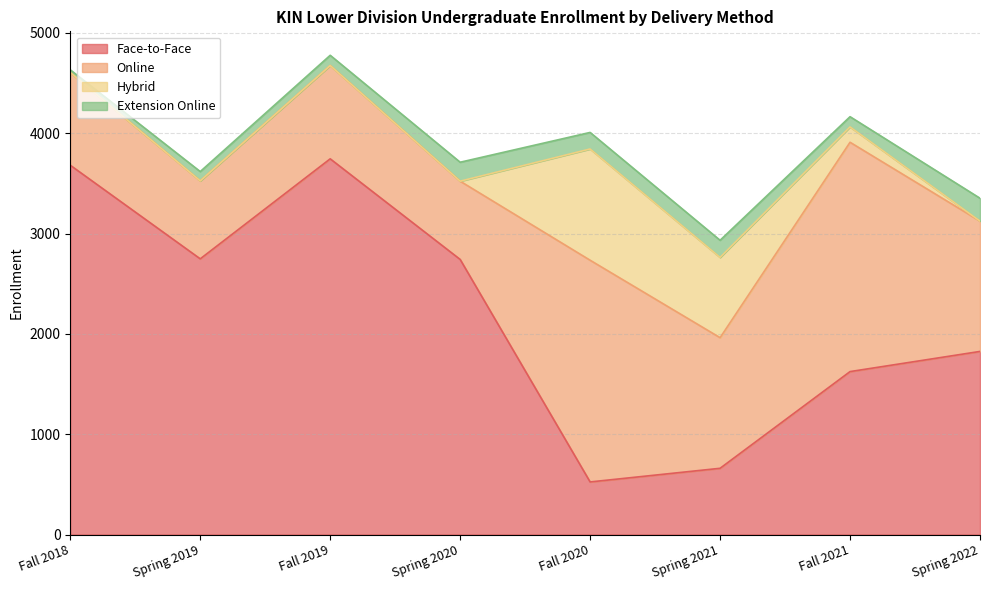

What is the difference between the maximum and minimum values in the Extension Online series?

201